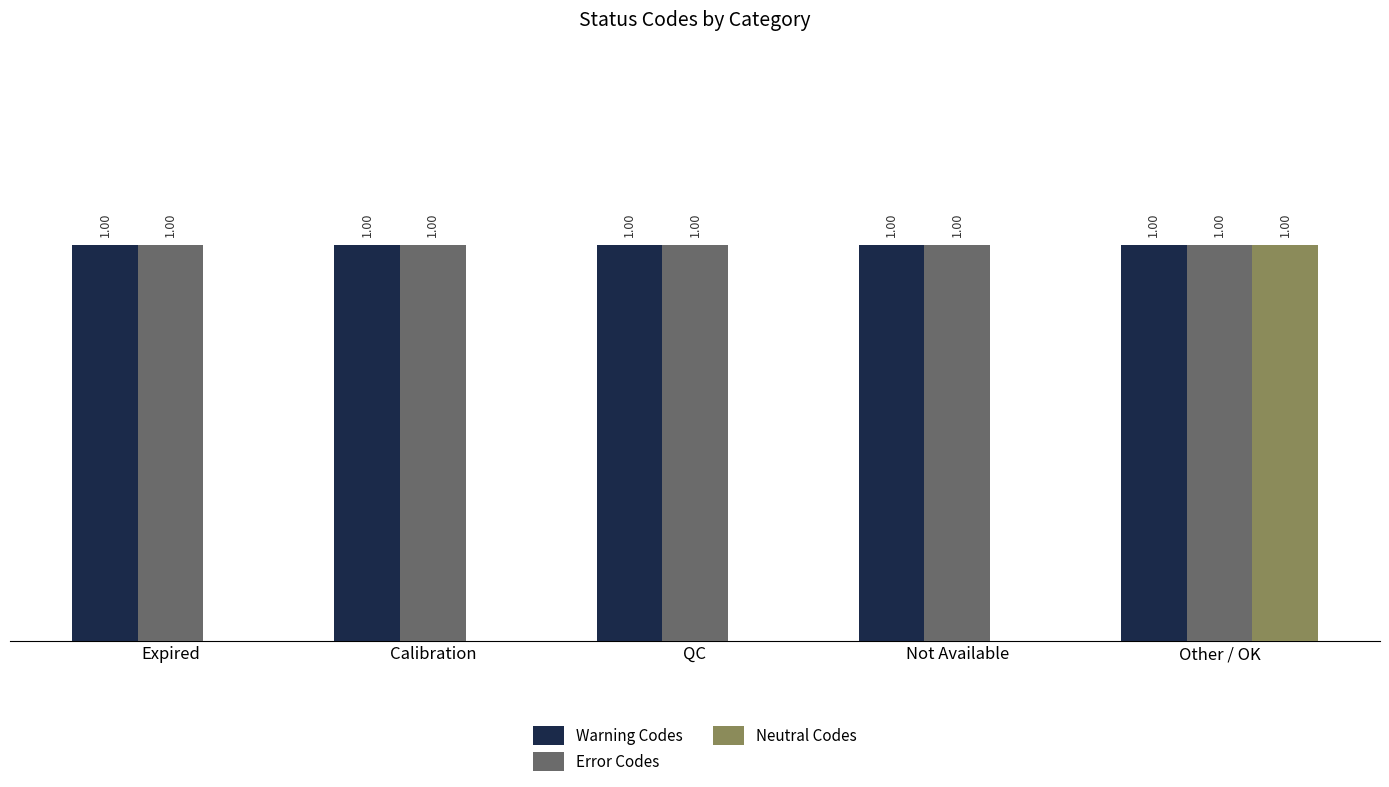

What are all the series names shown in the legend?

Warning Codes, Error Codes, Neutral Codes